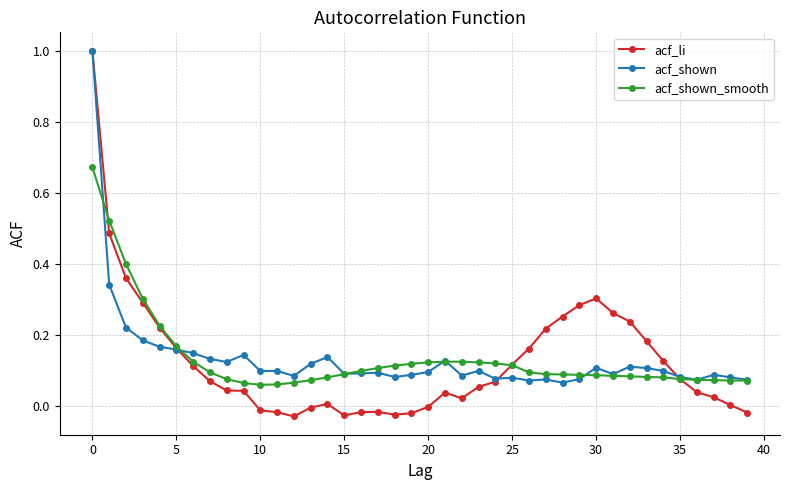

True or false: acf_li has more than 1 points higher than both neighbors.

True